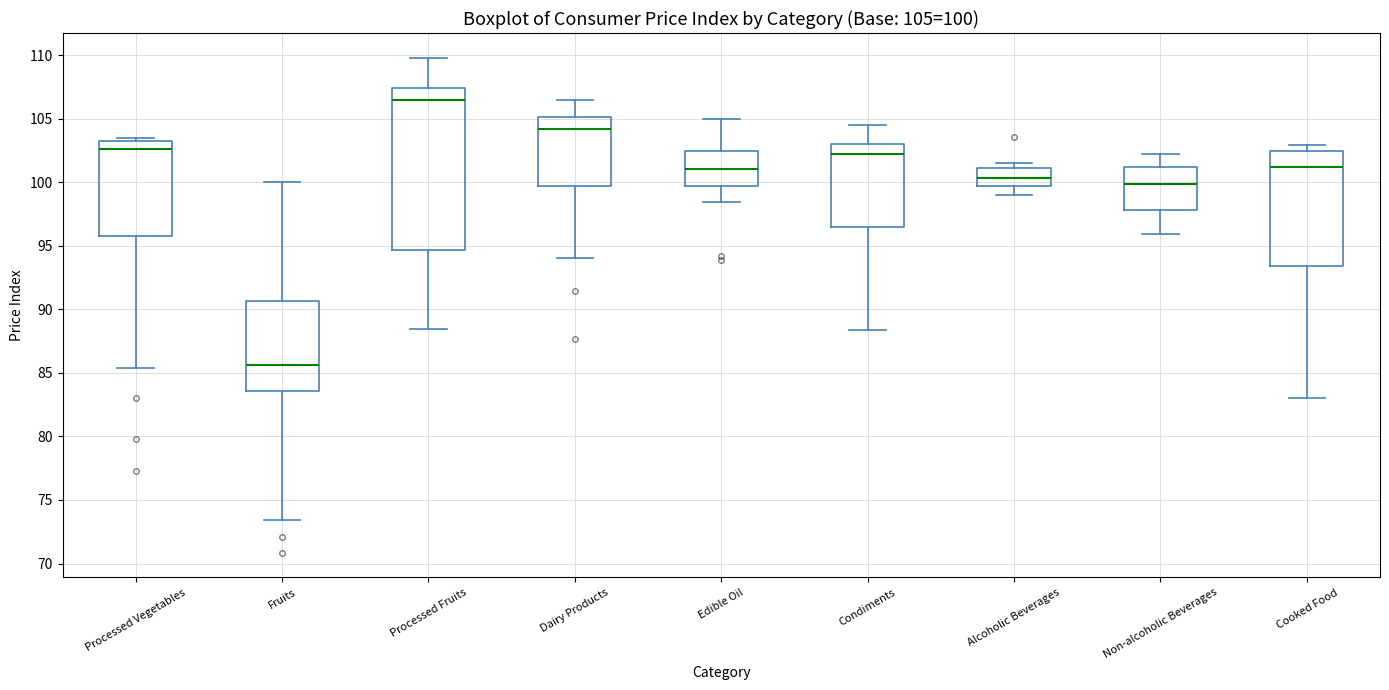

Comparing the boxes themselves (not the whiskers), which one is the tallest?

Processed Fruits